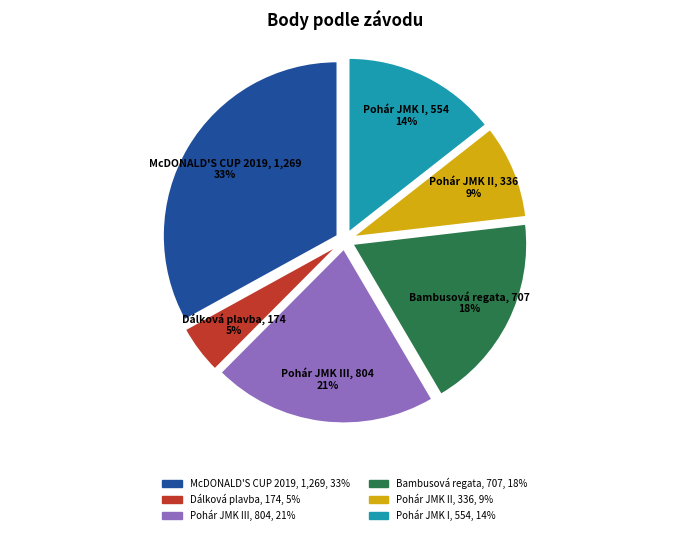

Is McDONALD'S CUP 2019 the majority of the pie?

No